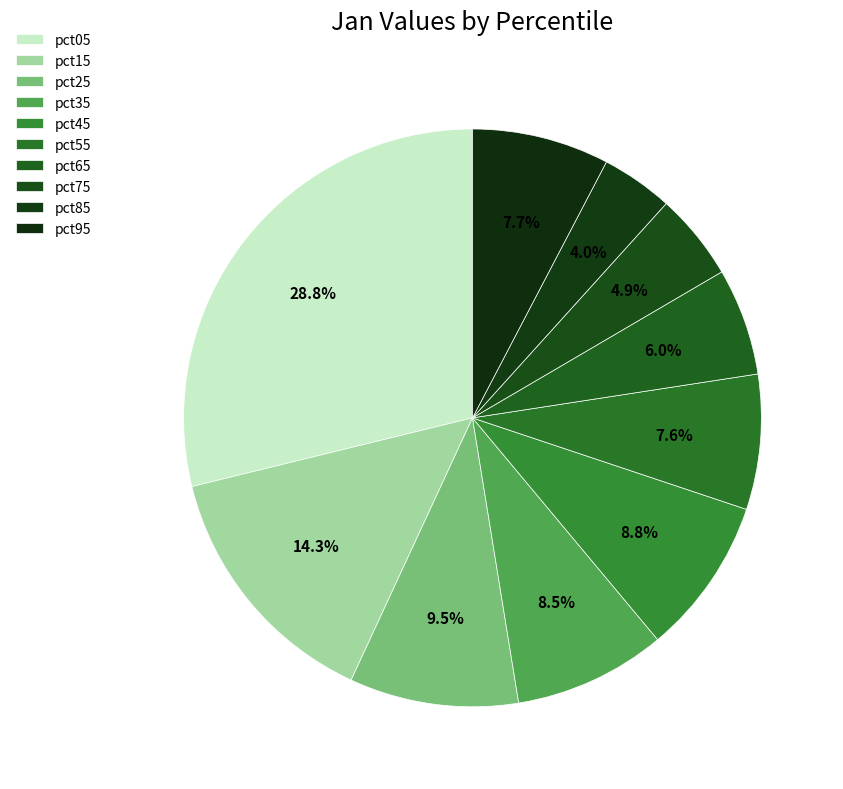

True or false: pct35 accounts for 9% of the total.

True